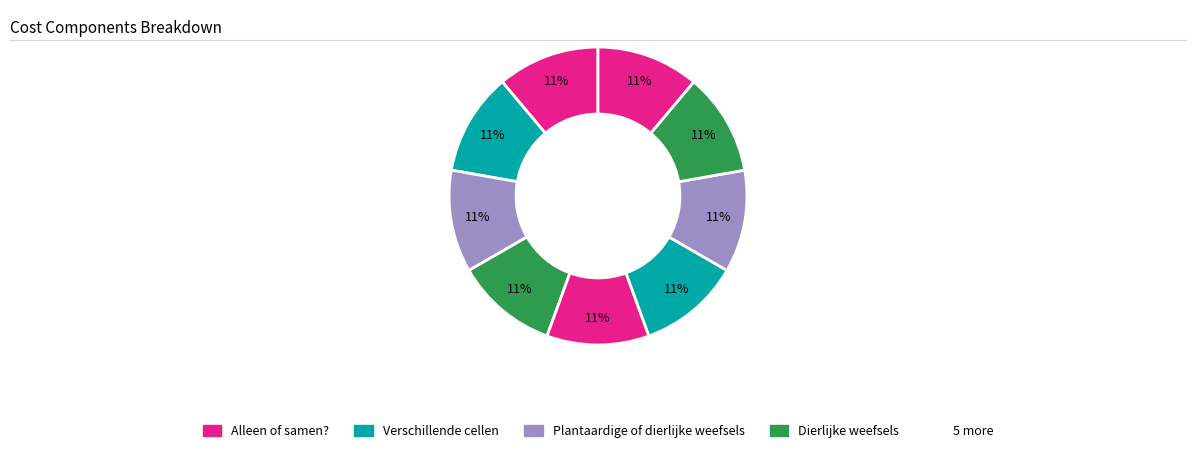

Count the number of slices in the pie.

9